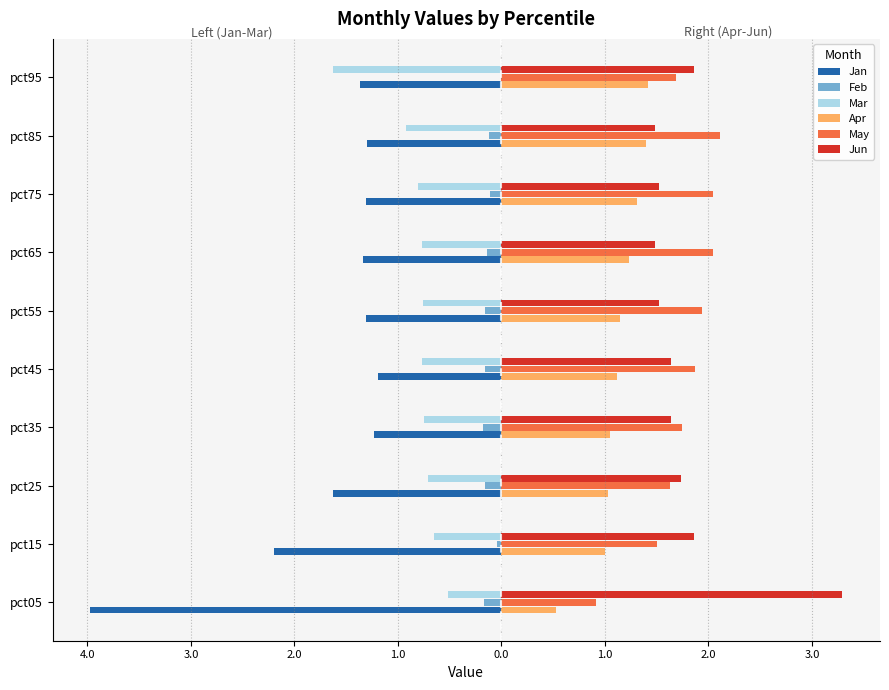

What is the sum of all May values?

17.5